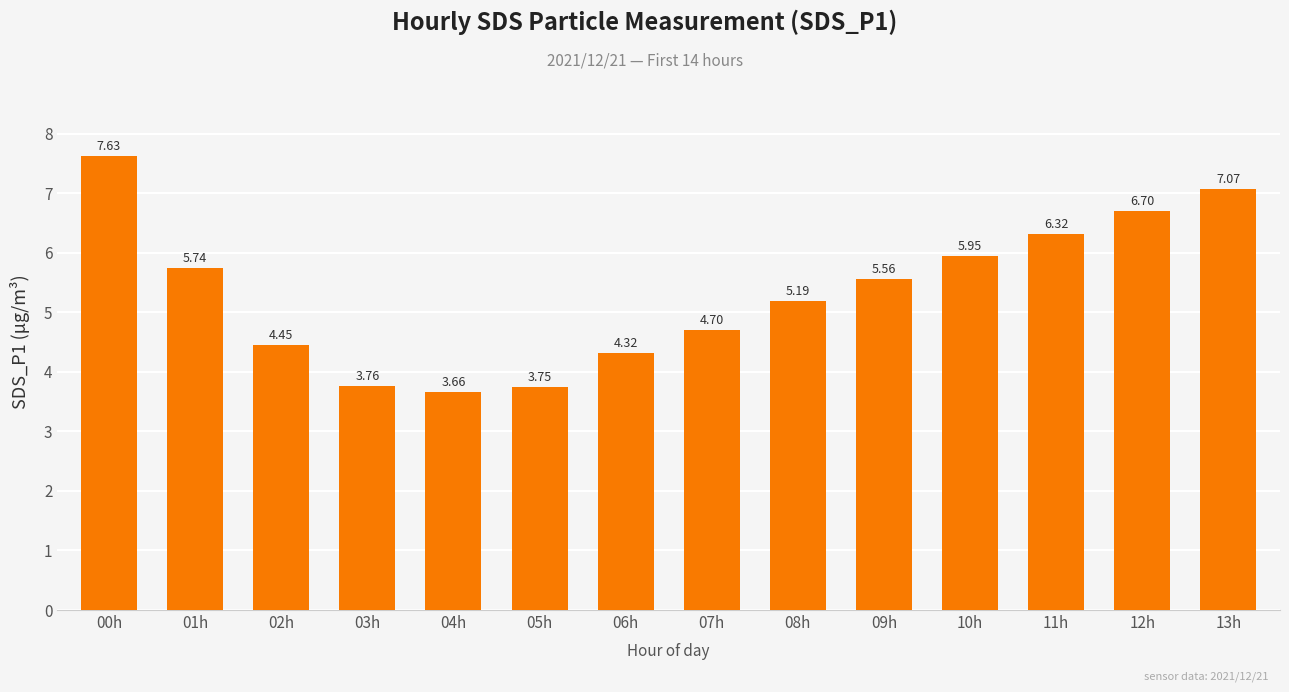

What value does the data have at 11h?

6.3